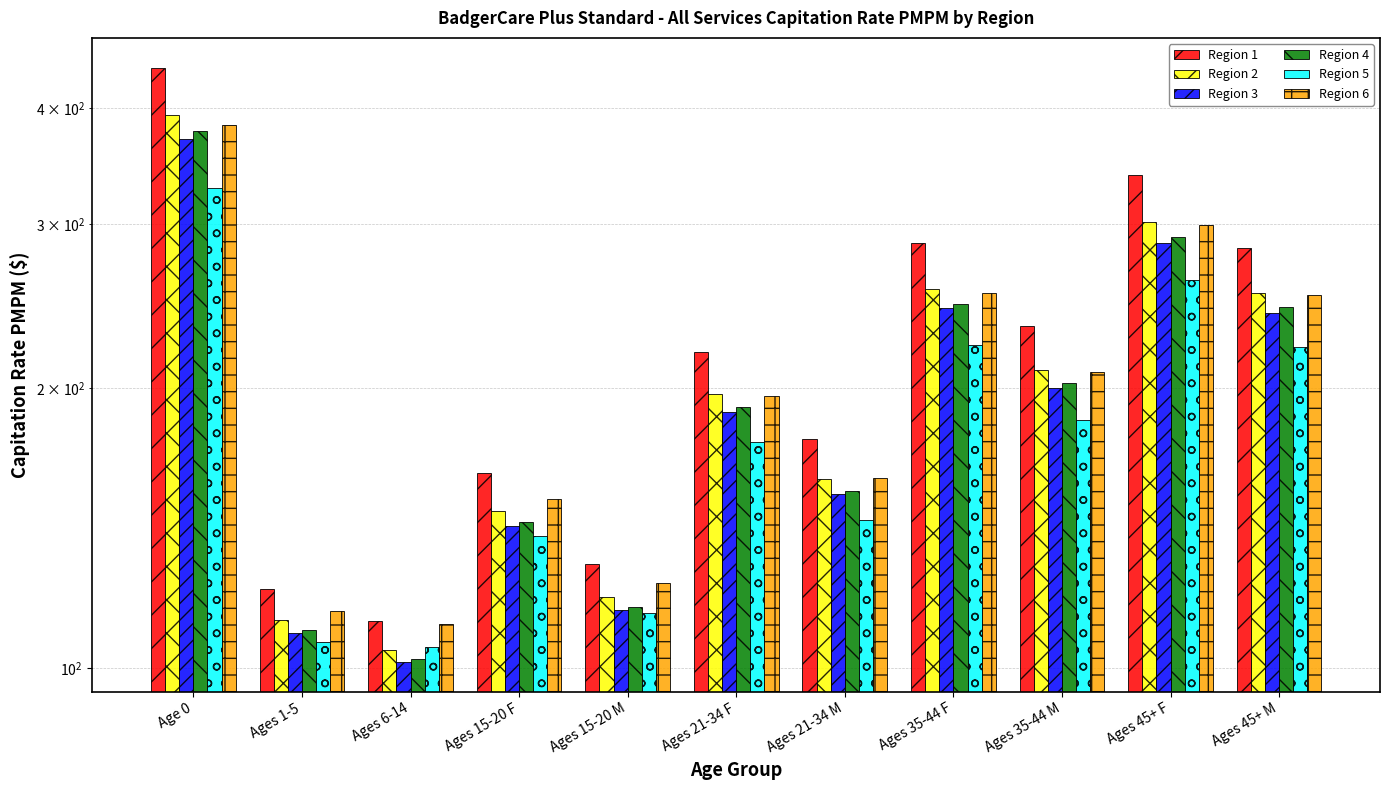

What is the label of the 11th bar from the left?

Ages 45+ M